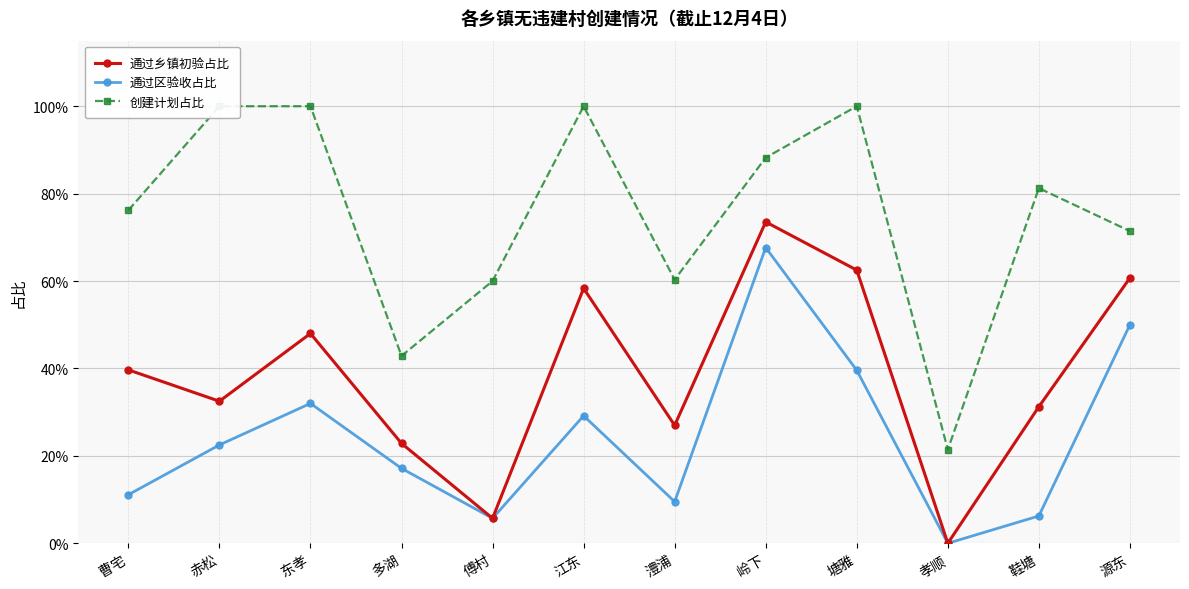

What position from the left is 多湖?

4